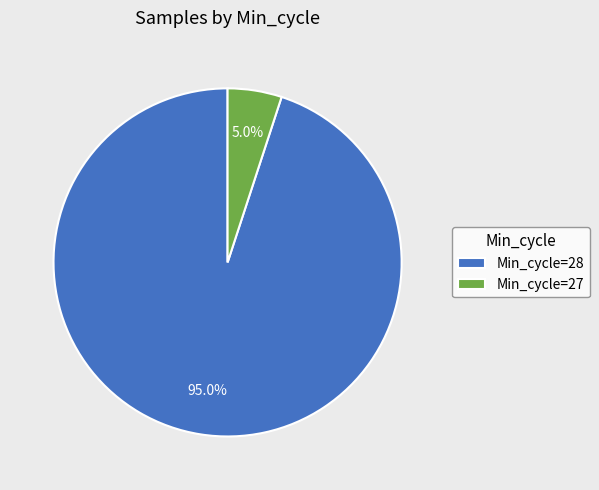

How much of the chart is everything except Min_cycle=27?

95.0%